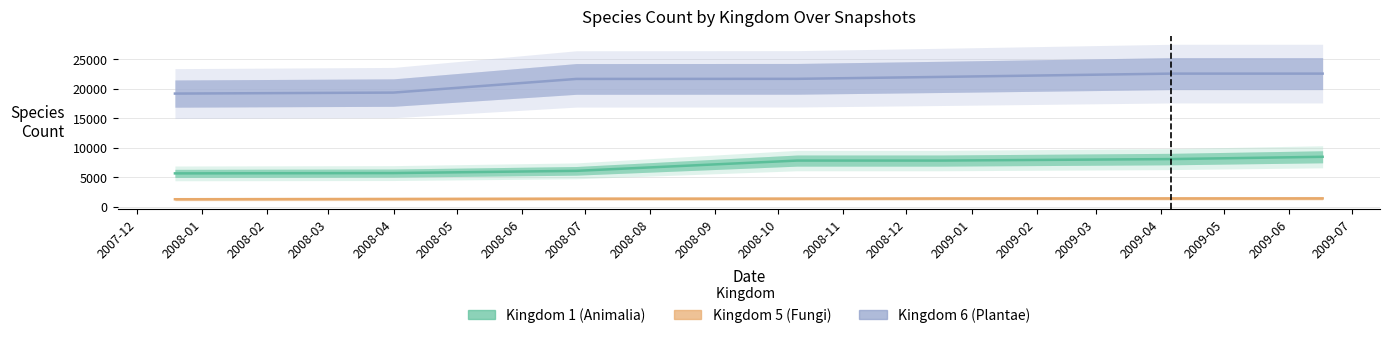

True or false: Kingdom 5 (Fungi) and Kingdom 6 (Plantae) intersect in this chart.

False